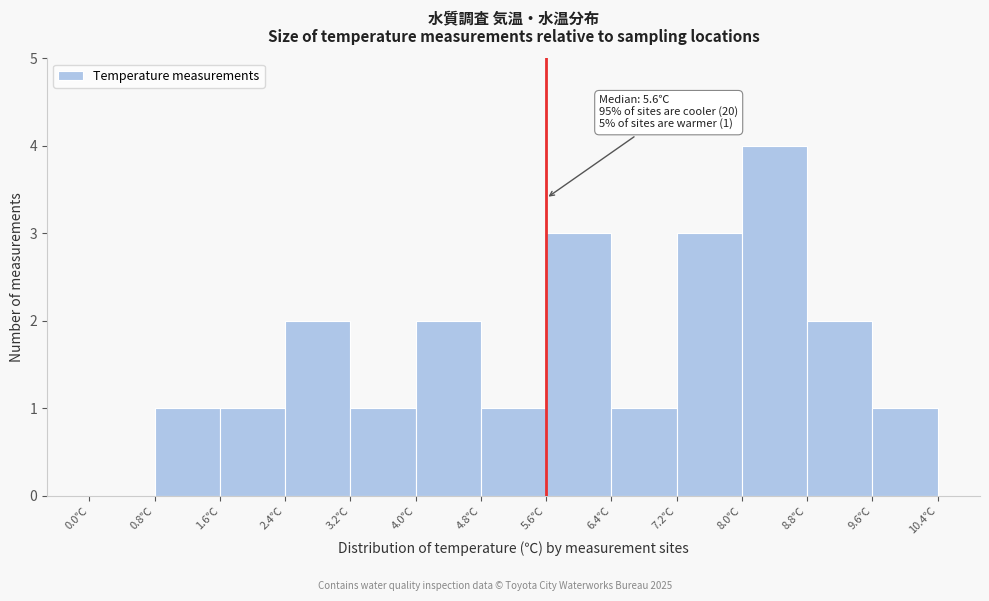

Over which range of the x-axis is the bar tallest?

8.0 to 8.8